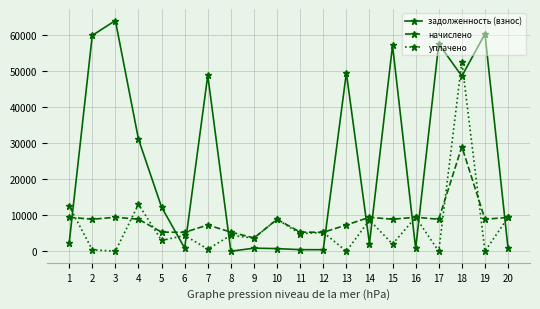

List the series in order of their peak value, lowest first.

начислено, уплачено, задолженность (взнос)